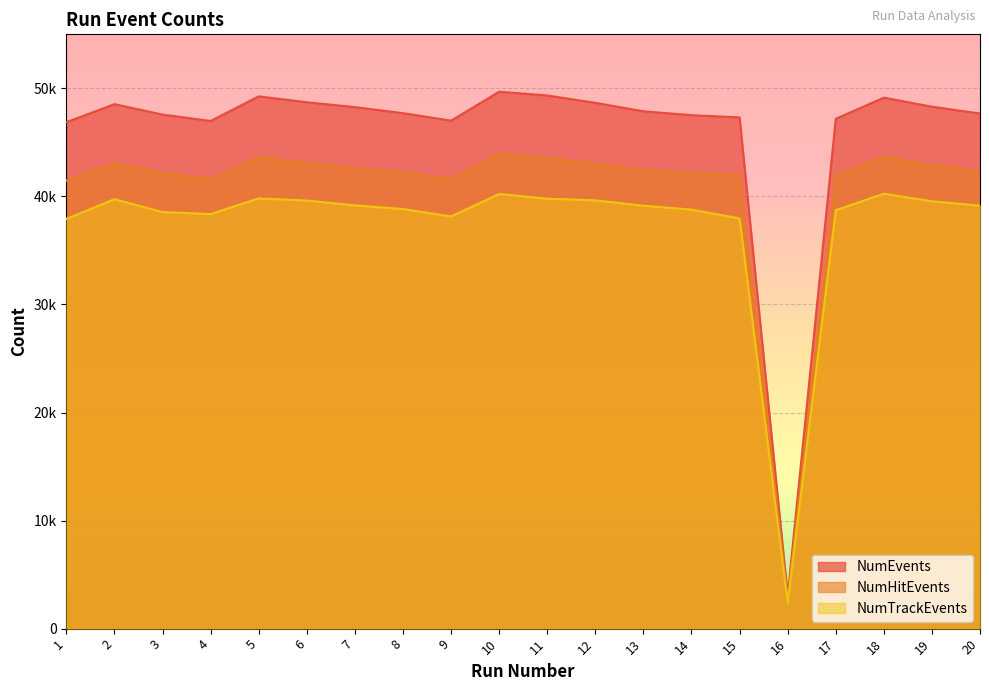

True or false: NumHitEvents and NumEvents cross at least once.

False